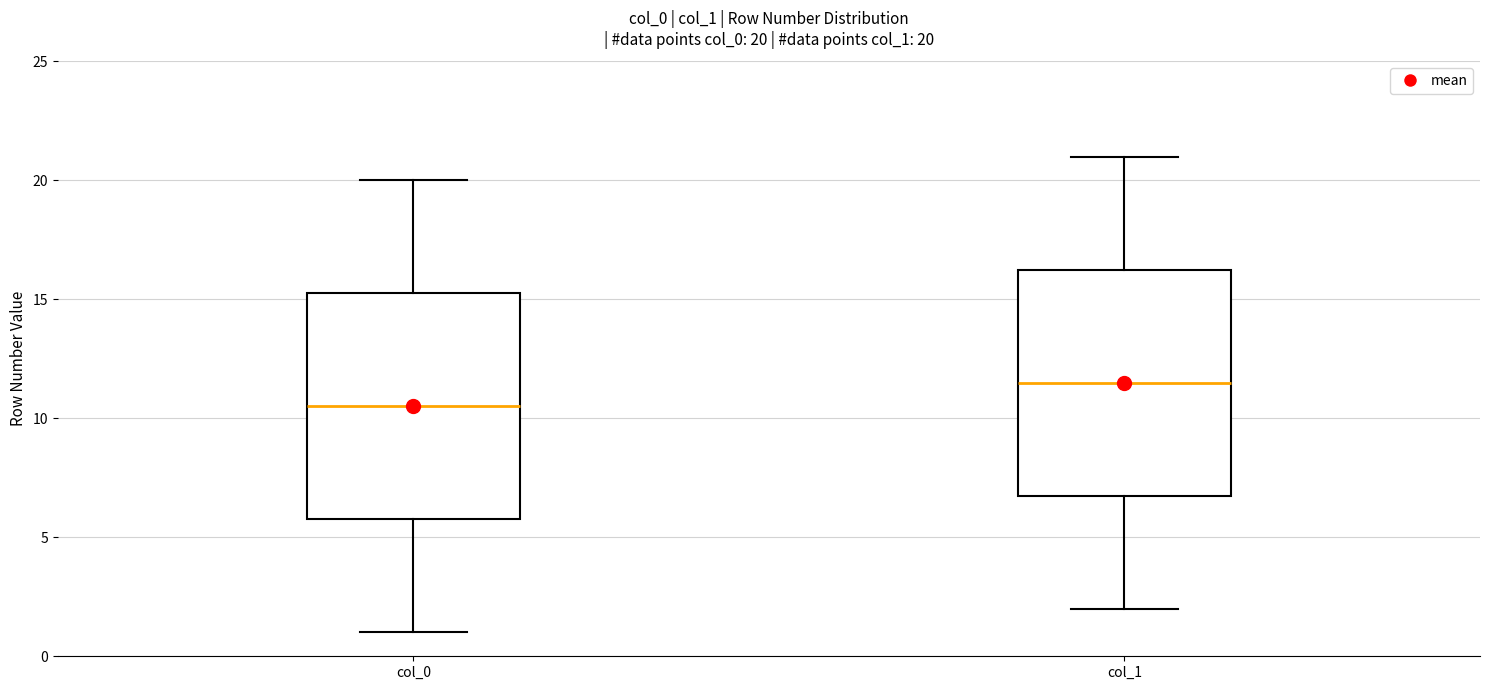

Which box's median line is the lowest?

col_0